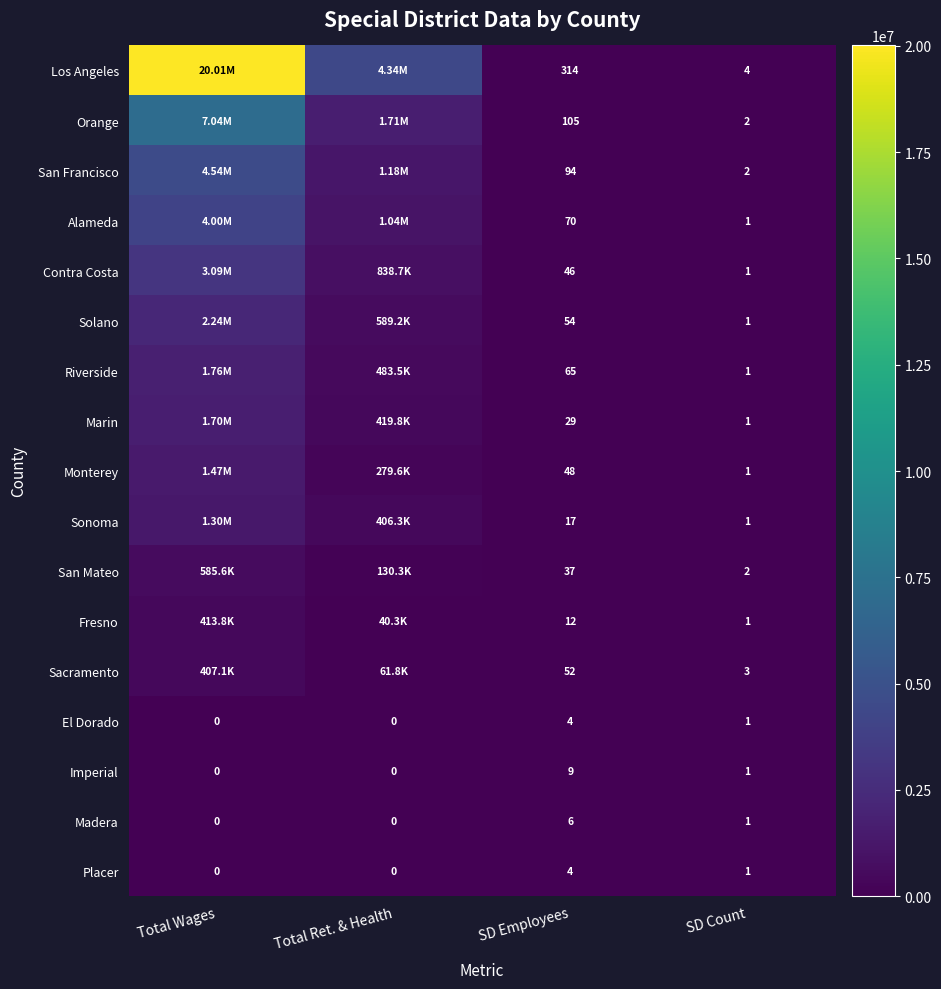

Which category has the highest value in the Imperial series?

SD Employees